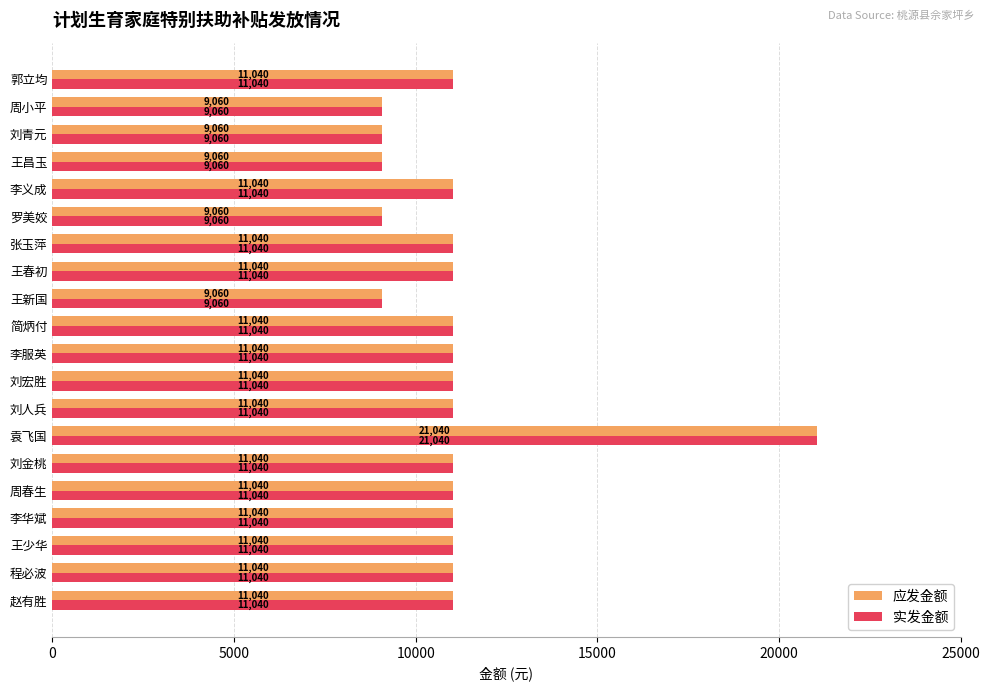

What is the difference between the maximum and second lowest values in the 实发金额 series?

11980